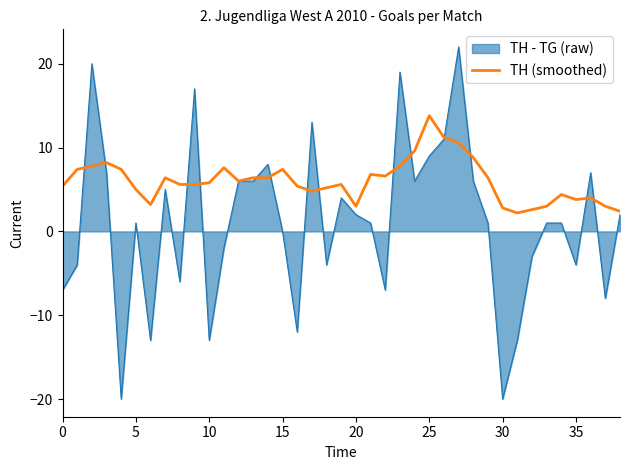

Rank the series by their average value, from lowest to highest.

TH - TG (raw), TH (smoothed)